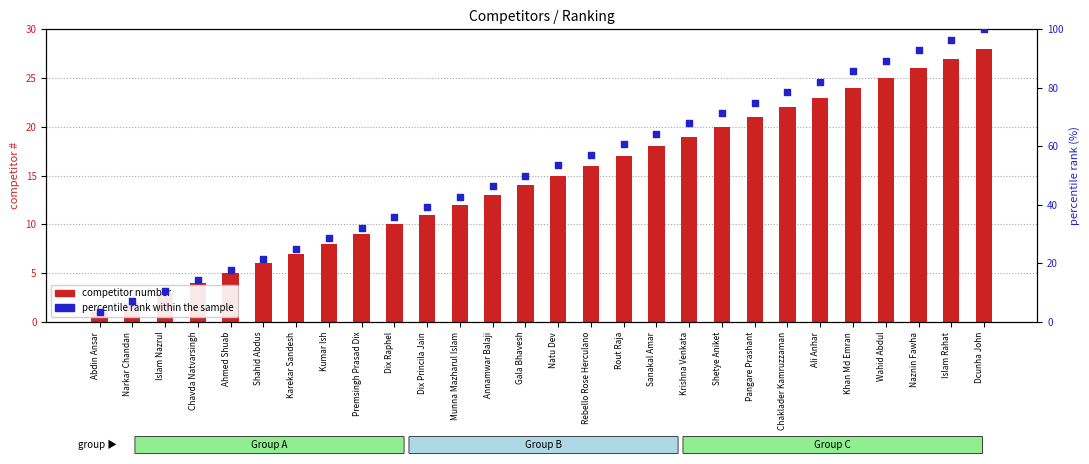

At how many categories does at least one series exceed 71?

9